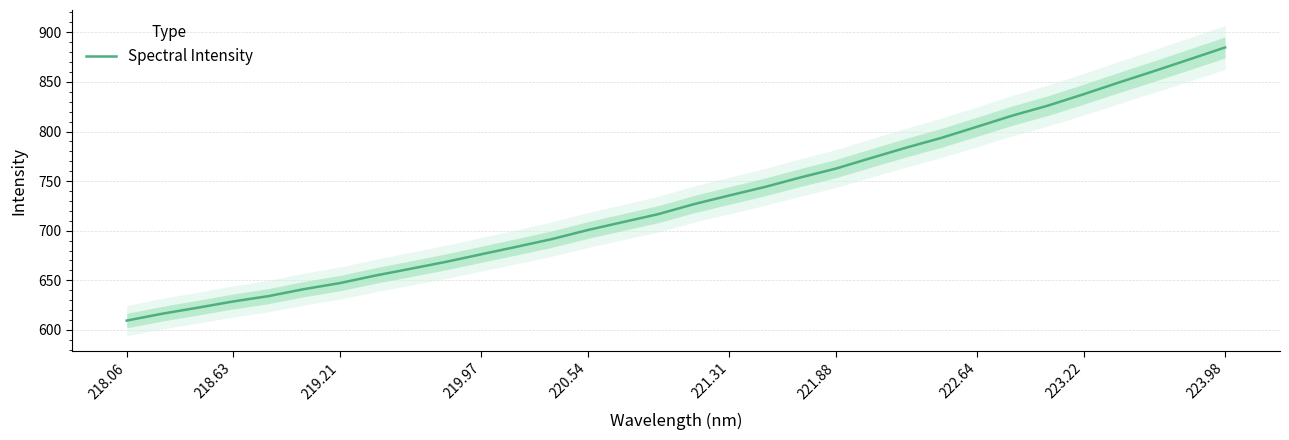

The Spectral Intensity series shows 217.8 at 218.63. True or false?

False